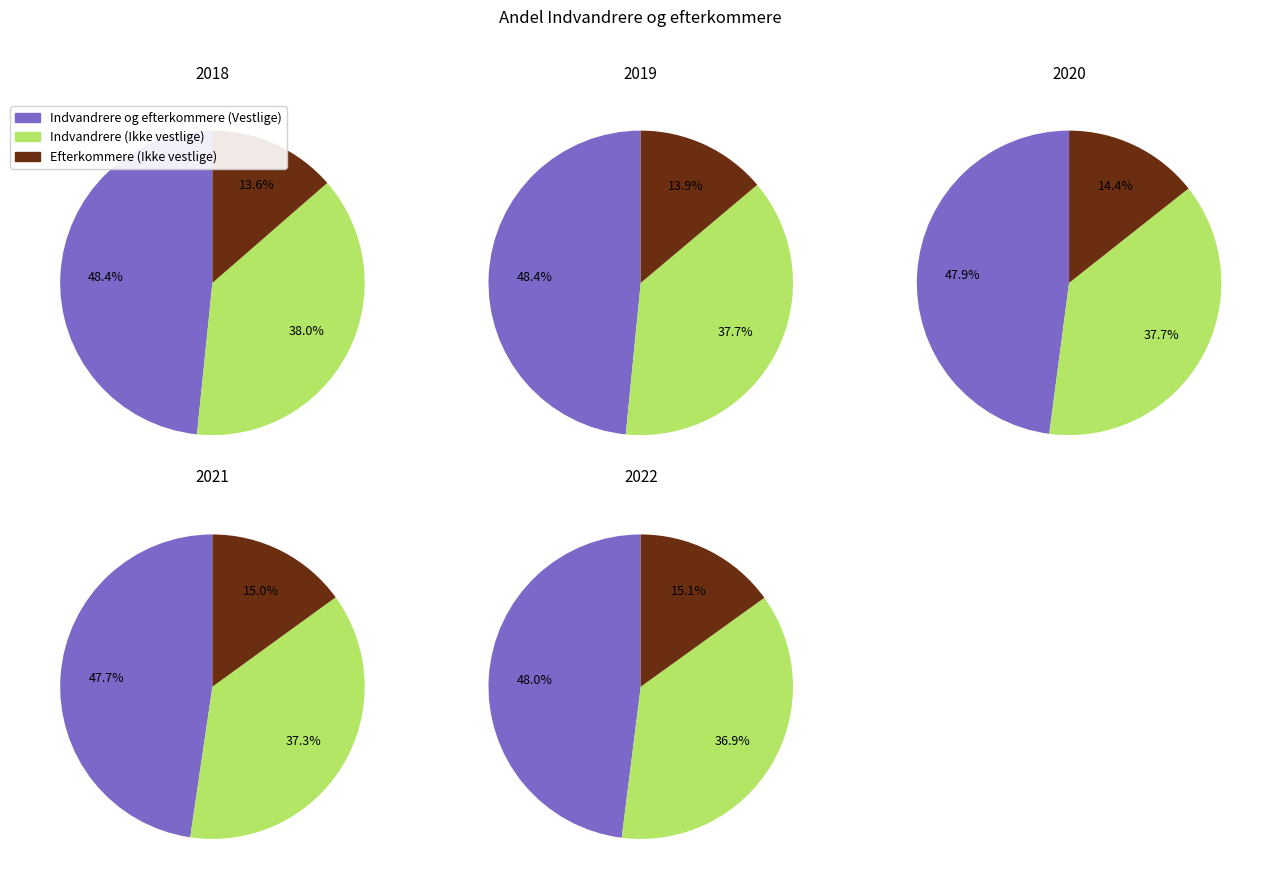

What percentage is NOT represented by 2019?

80.4%